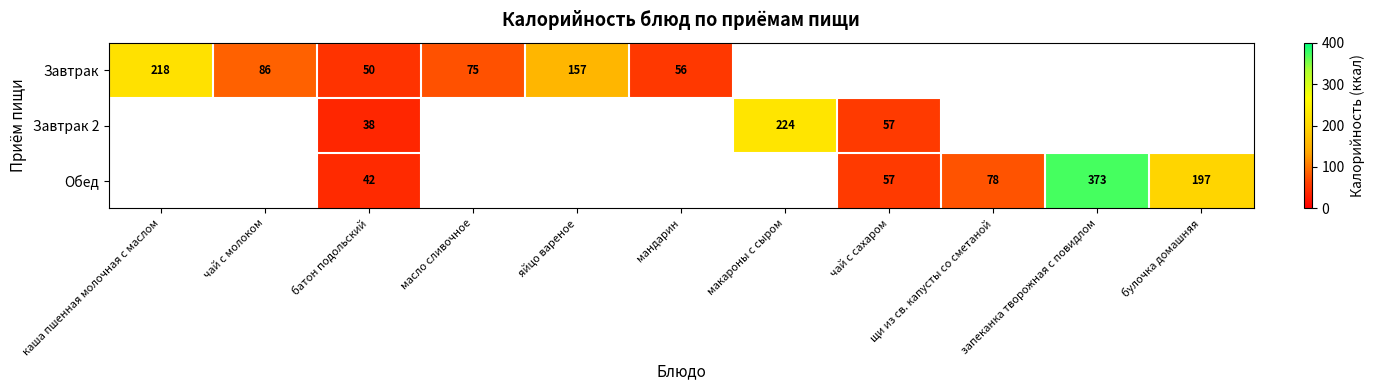

How many data points does each series have?

11